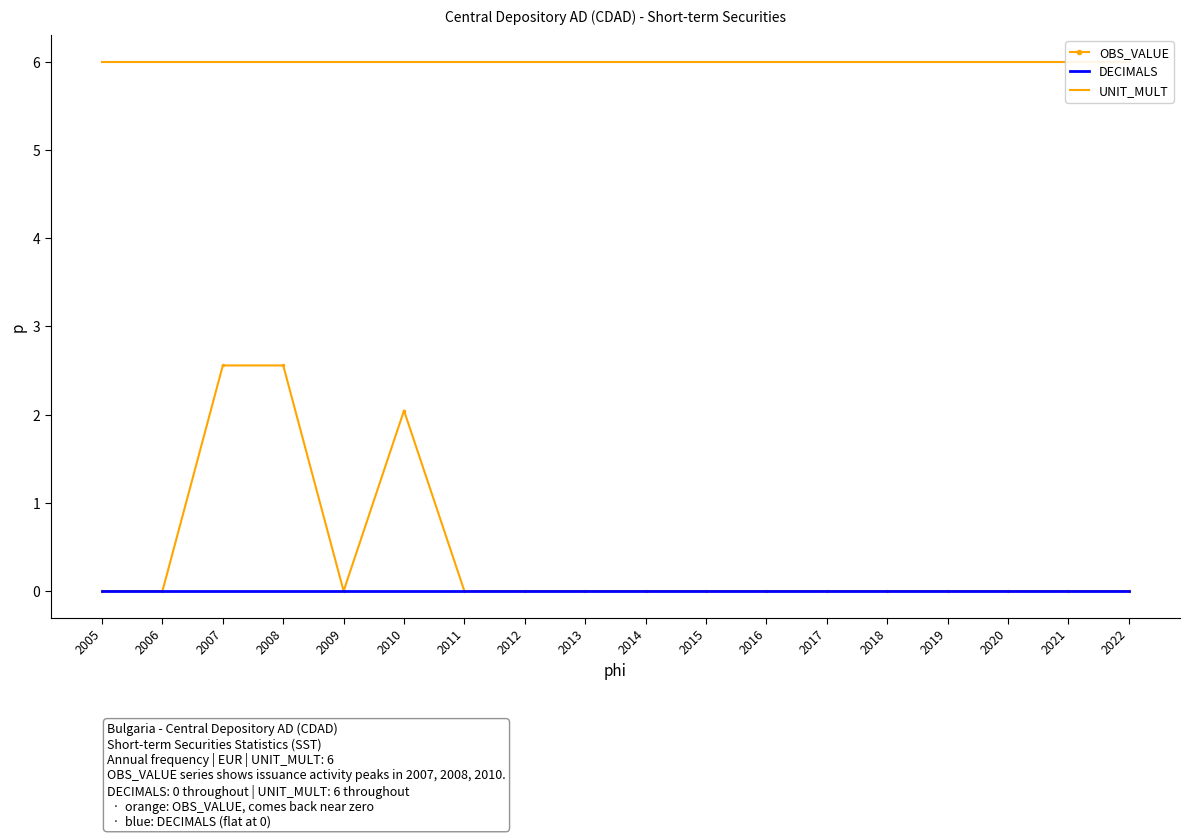

Rank the series by their maximum value, from lowest to highest.

DECIMALS, OBS_VALUE, UNIT_MULT